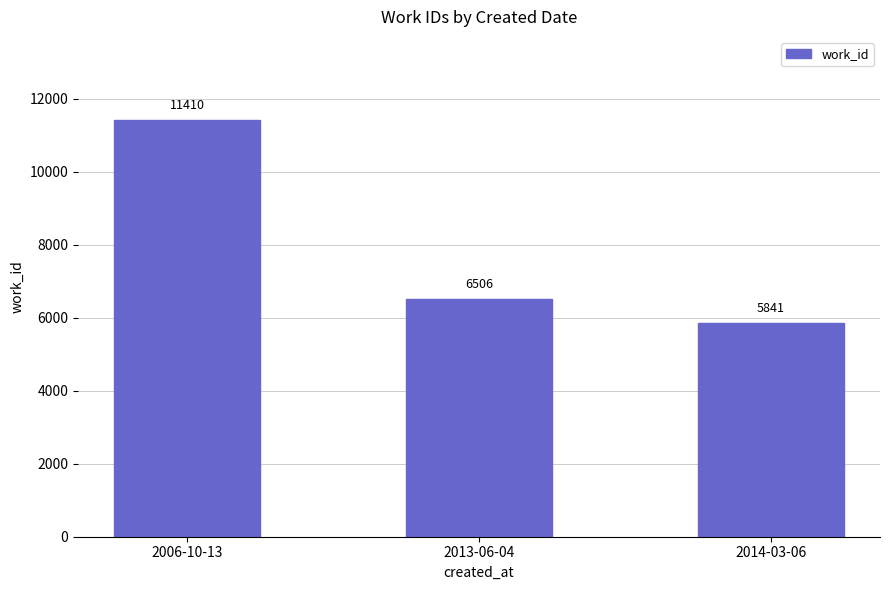

Reading left to right, transcribe all the data shown in this chart.

11410	6506	5841